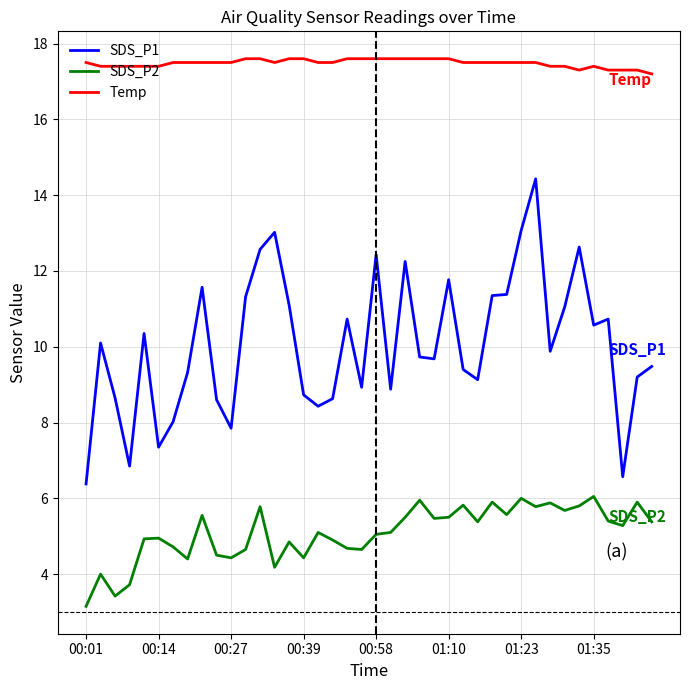

What is the greatest value displayed?

17.6